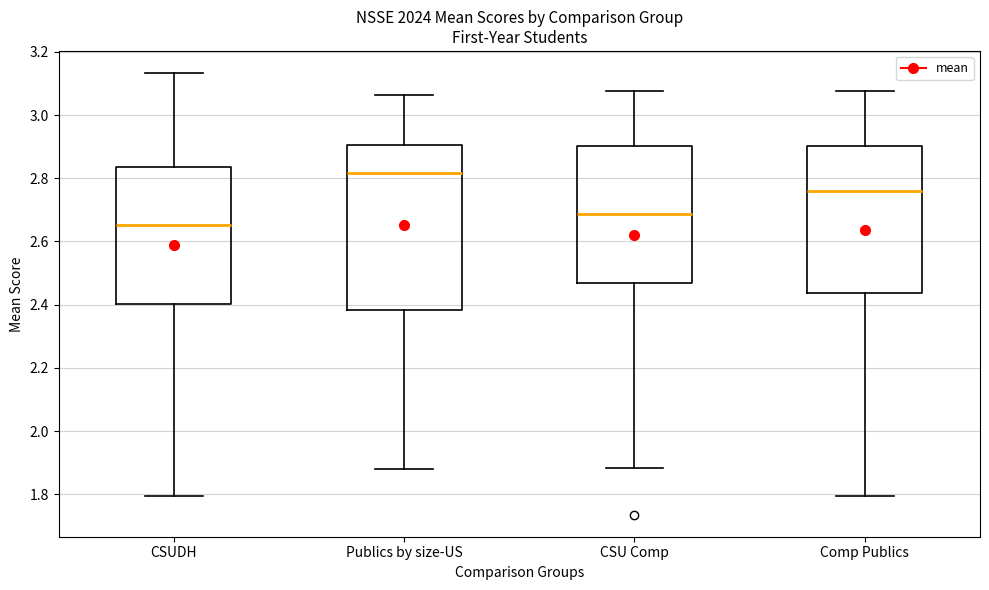

Where does the median line of the box for CSUDH sit on the y-axis? The values are not printed on the chart, so give them approximately, as read against the axis.

2.66